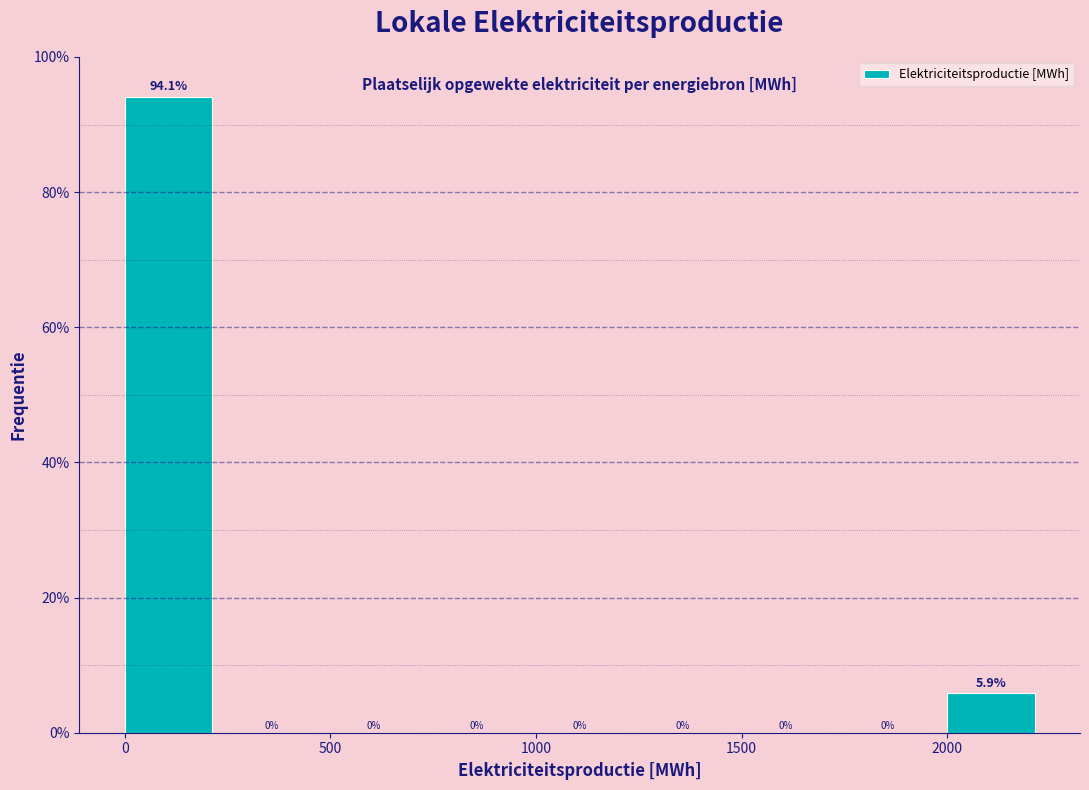

How tall is the bar that spans 0 to 250 on the x-axis?

94.1